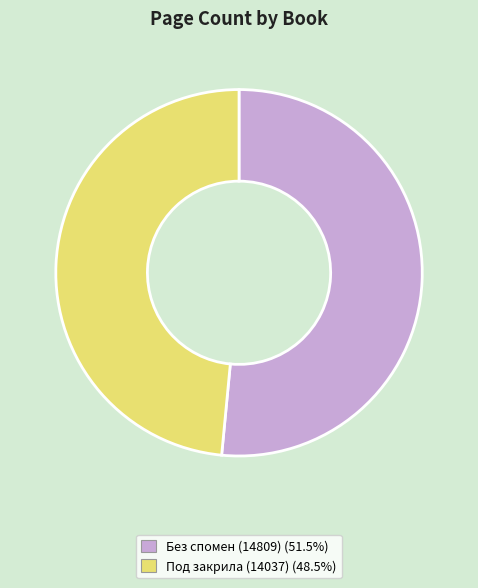

True or false: Под закрила (14037) accounts for 48% of the total.

True